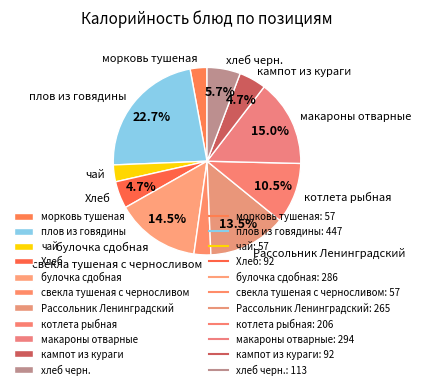

Between котлета рыбная and кампот из кураги, which is larger?

котлета рыбная